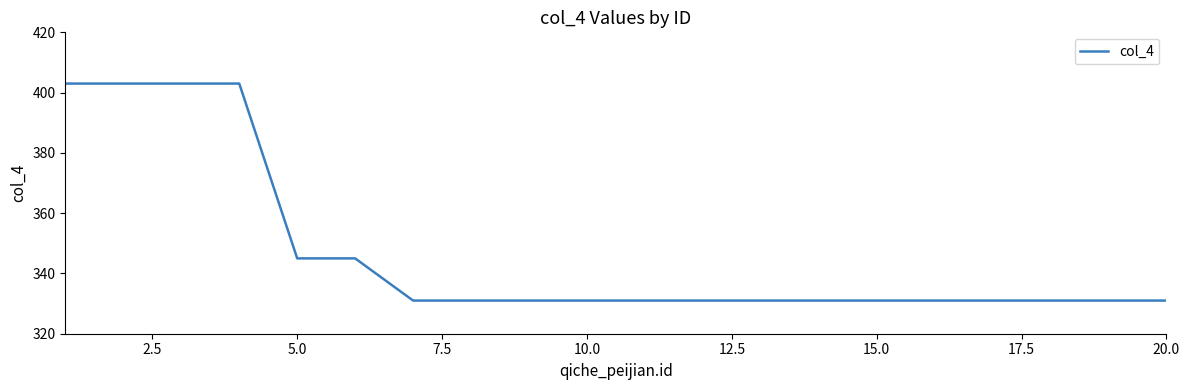

What is the difference between the maximum and minimum values?

72